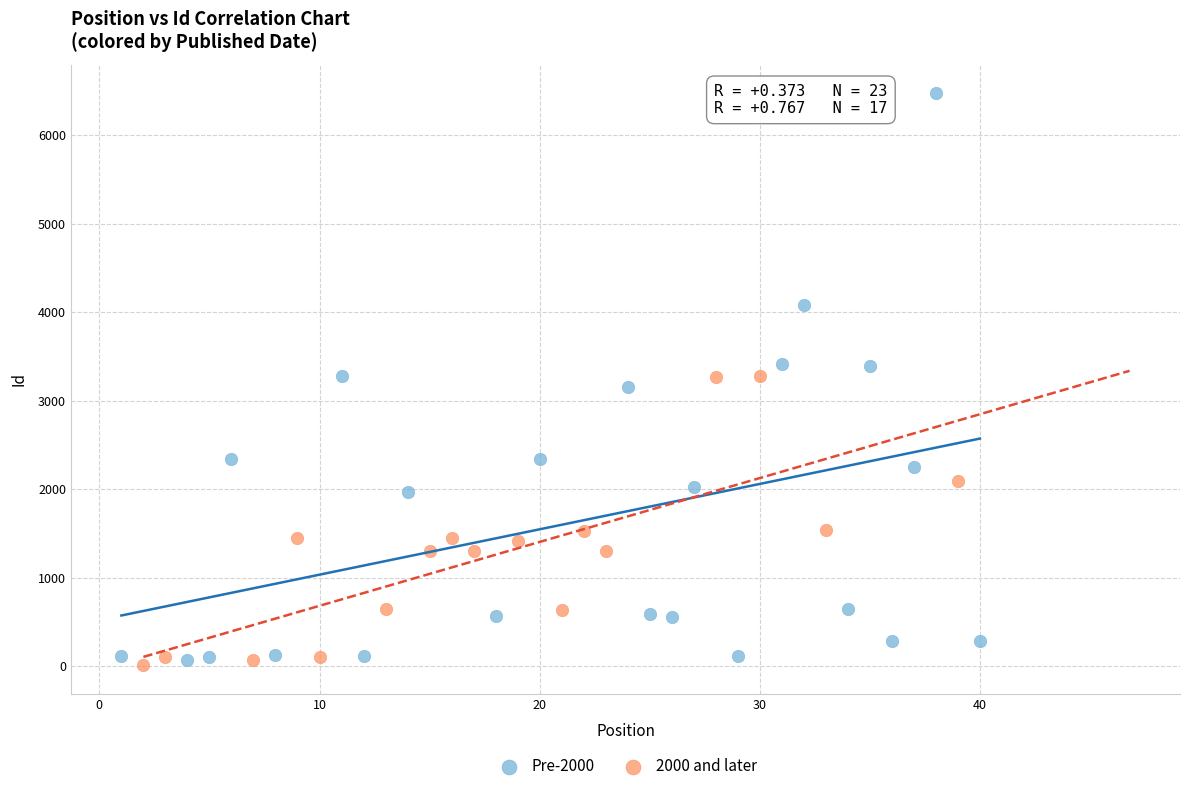

What are all the series names shown in the legend?

Pre-2000, 2000 and later